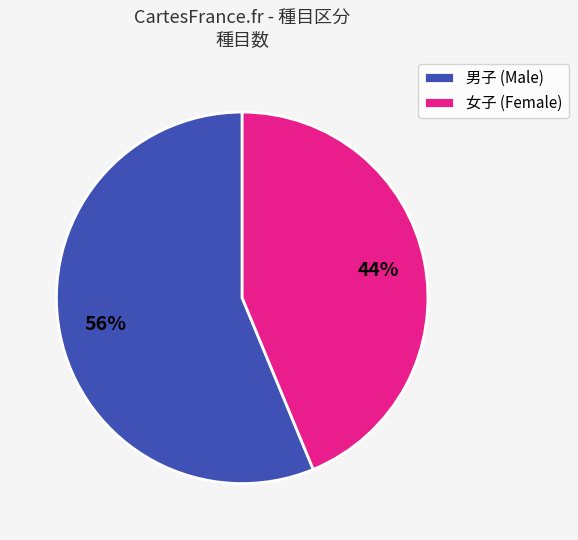

Which has a higher value, 女子 (Female) or 男子 (Male)?

男子 (Male)